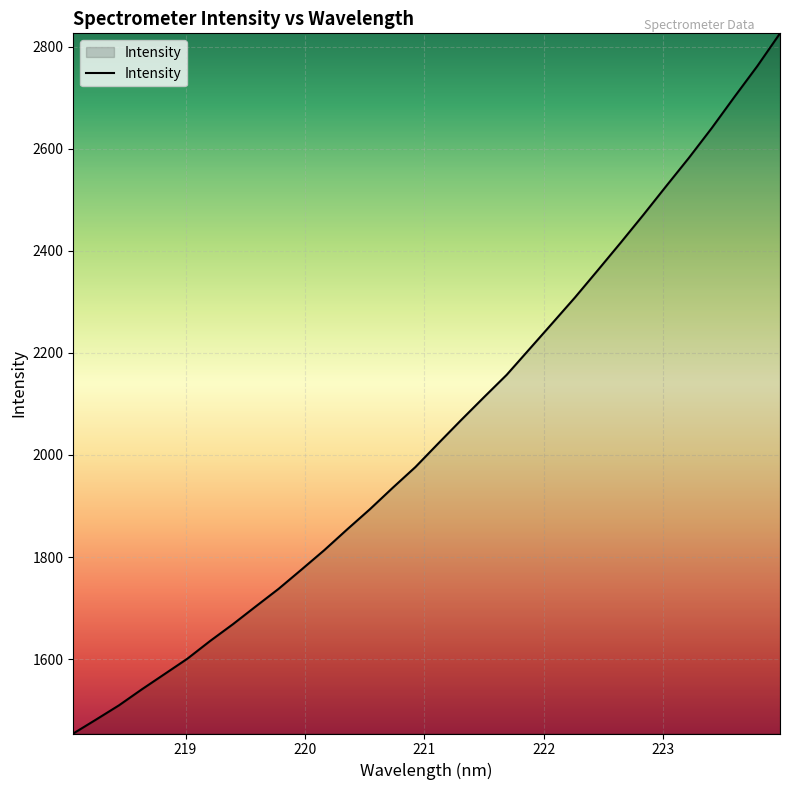

How many lines are shown in the chart?

1